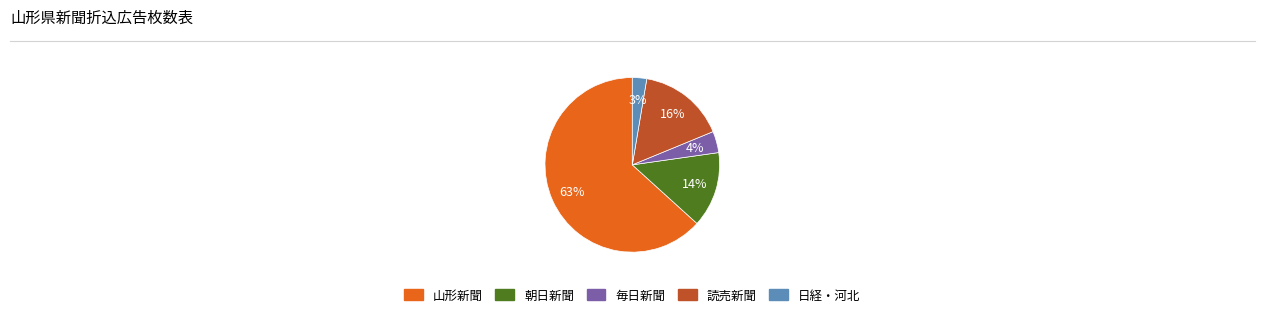

How many slices are in this pie chart?

5